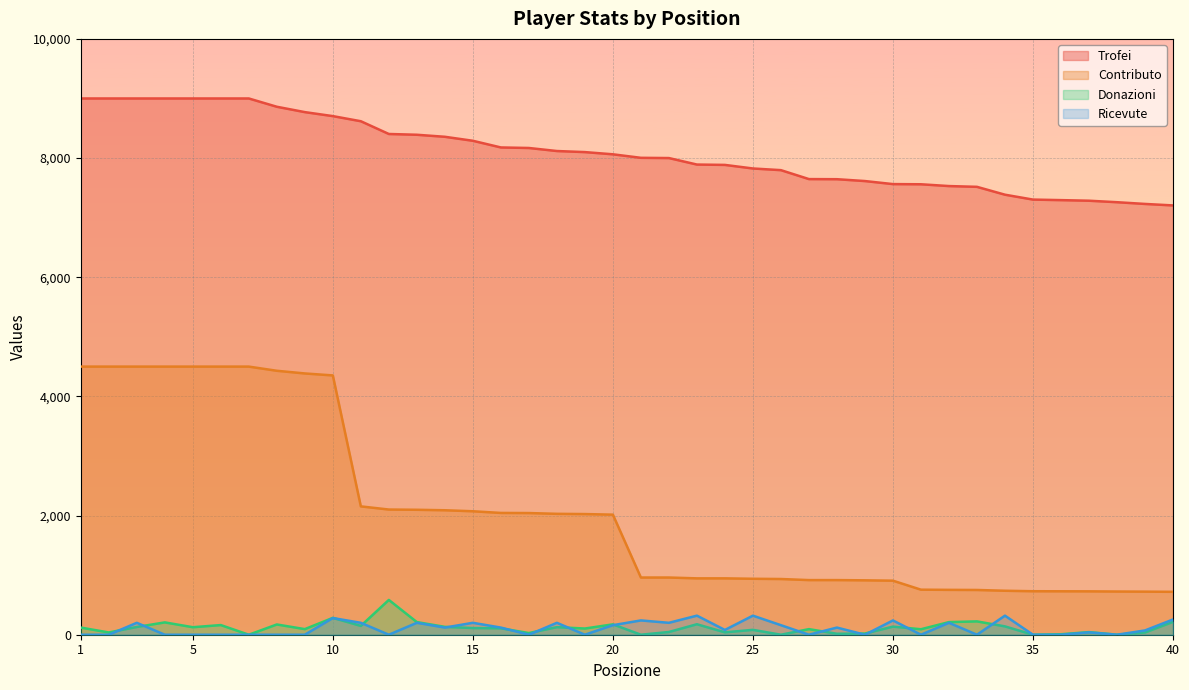

What is the maximum value for Trofei?

9000